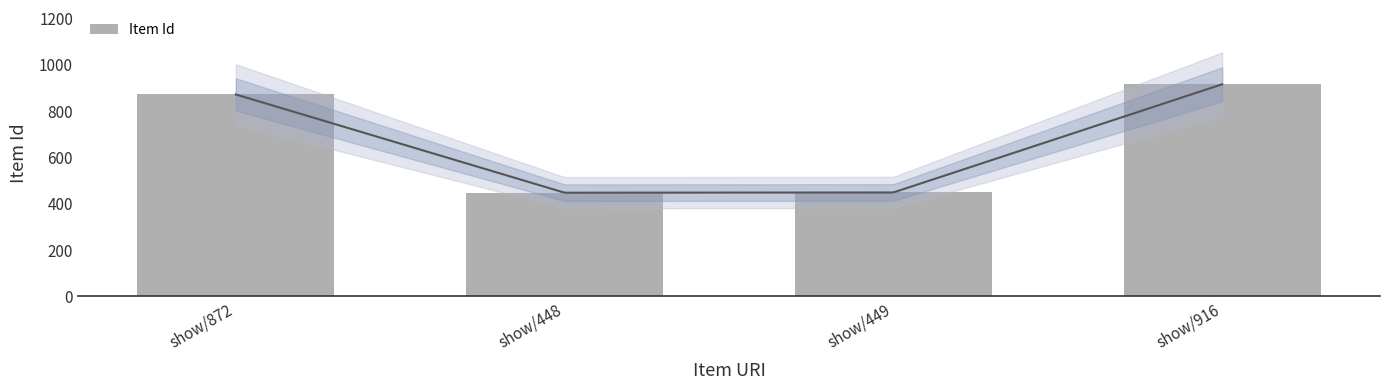

List the labels in order of value, smallest first.

show/448, show/449, show/872, show/916